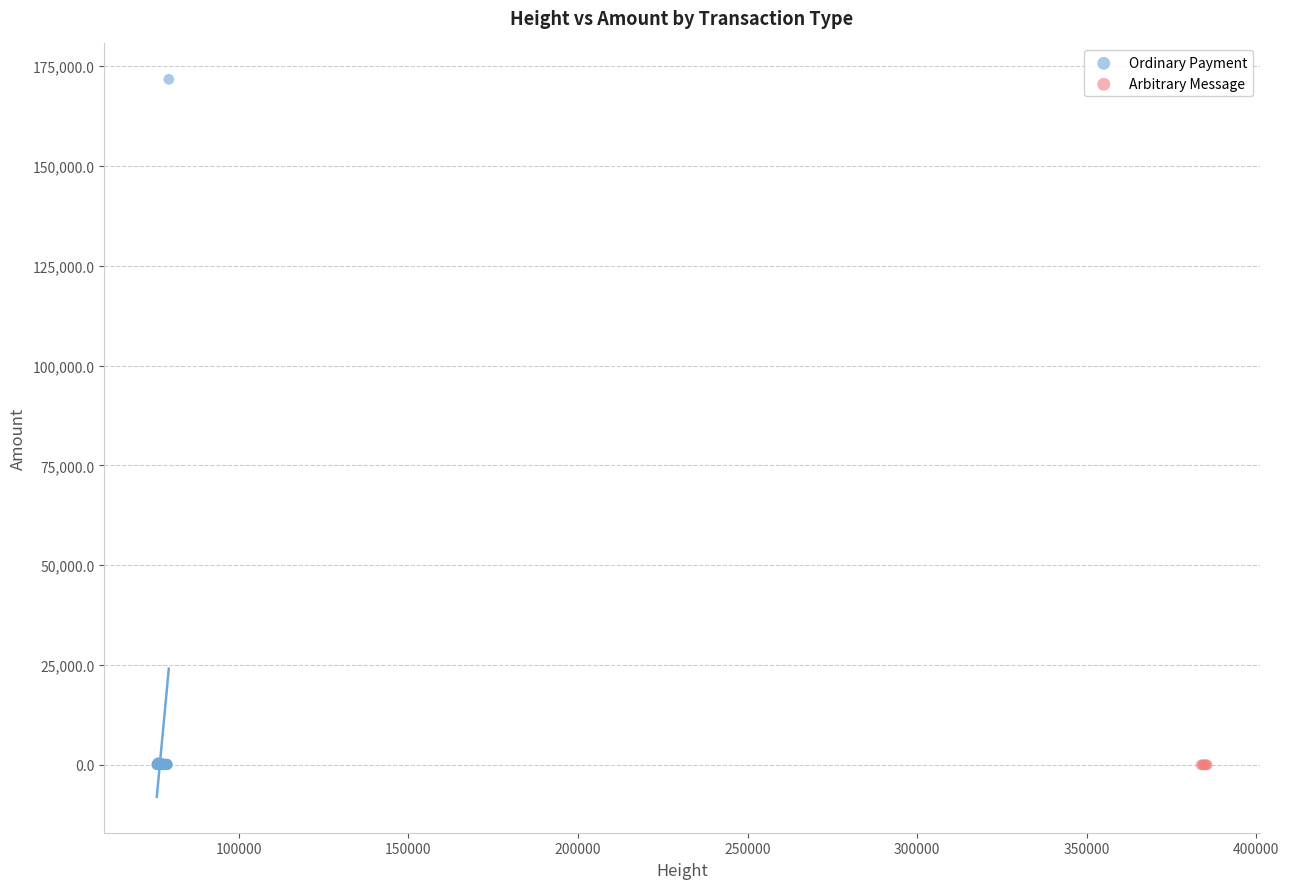

Which series contains the highest Y value?

Ordinary Payment